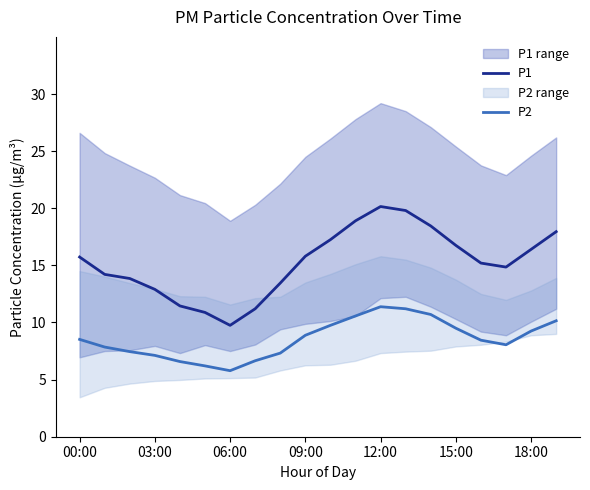

What are all the series names shown in the legend?

P1, P2